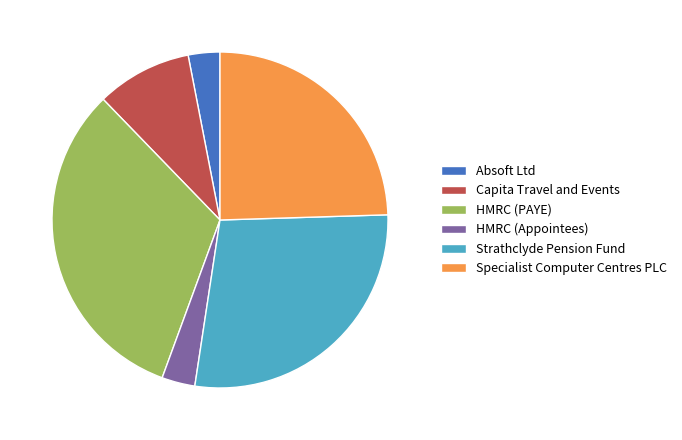

Is it true that Capita Travel and Events is 1% of the pie?

False